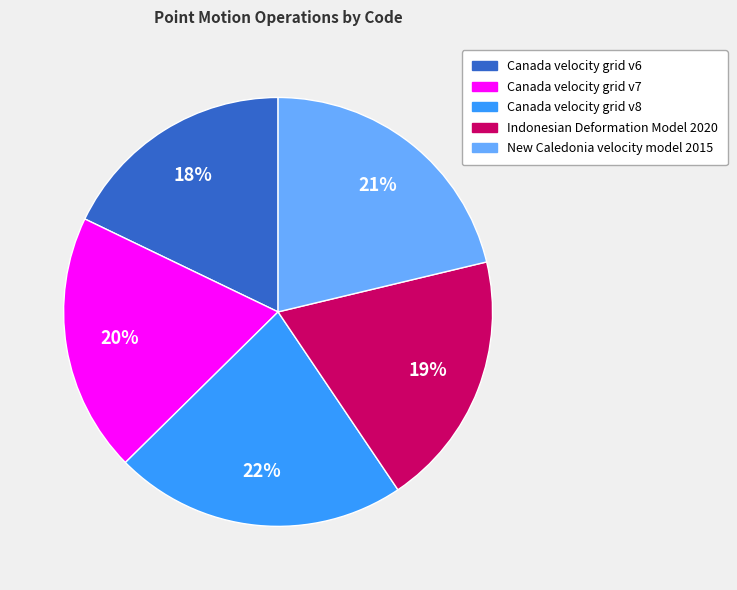

What percentage is the Indonesian Deformation Model 2020 slice, to the nearest percent?

19%